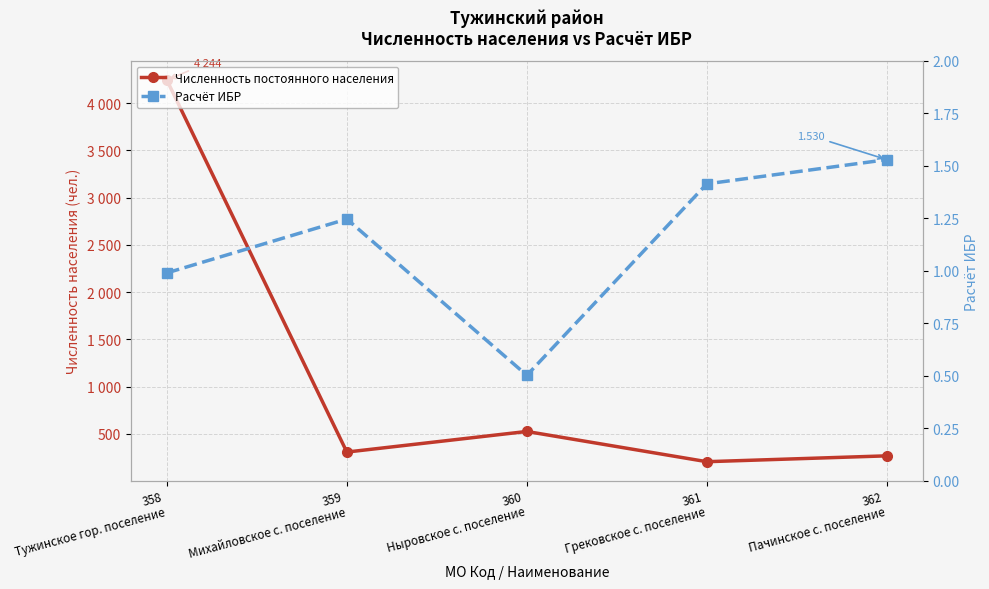

What position from the left is 359
Михайловское с. поселение?

2